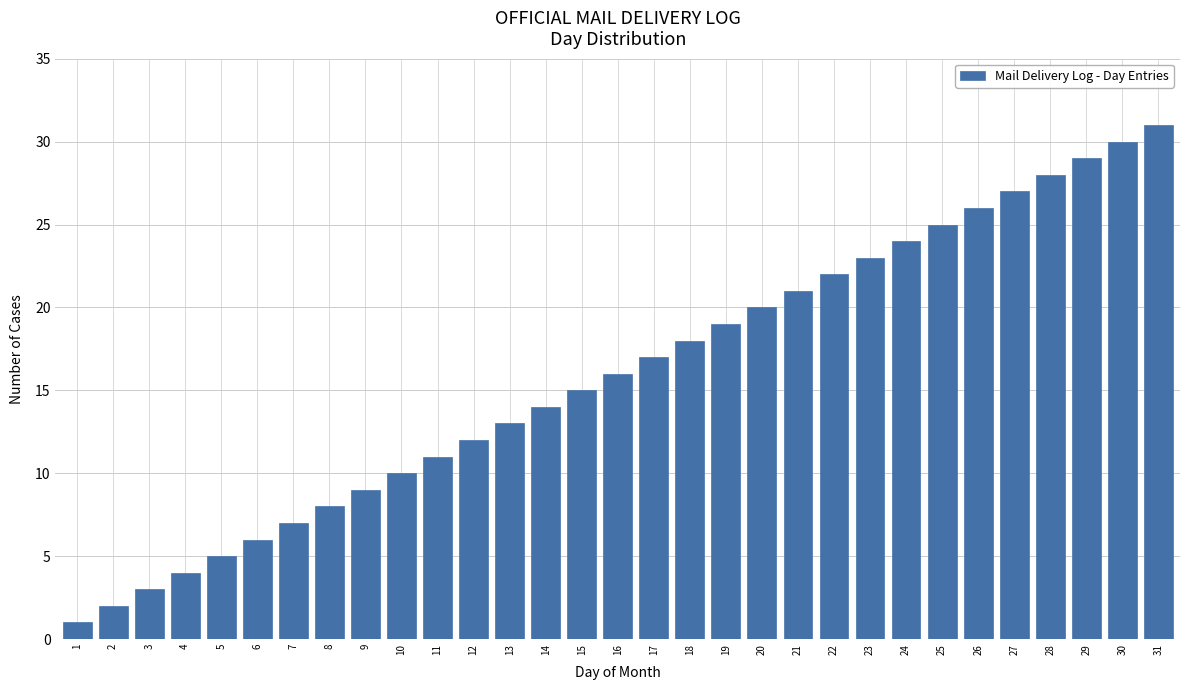

Rank the categories by value from lowest to highest.

1, 2, 3, 4, 5, 6, 7, 8, 9, 10, 11, 12, 13, 14, 15, 16, 17, 18, 19, 20, 21, 22, 23, 24, 25, 26, 27, 28, 29, 30, 31